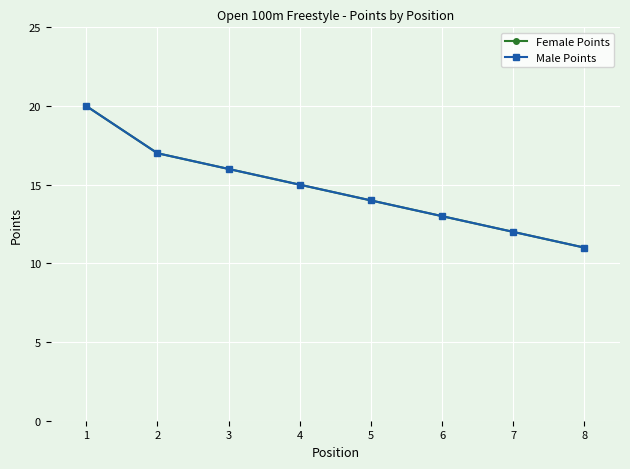

True or false: Male Points and Female Points cross at least once.

False